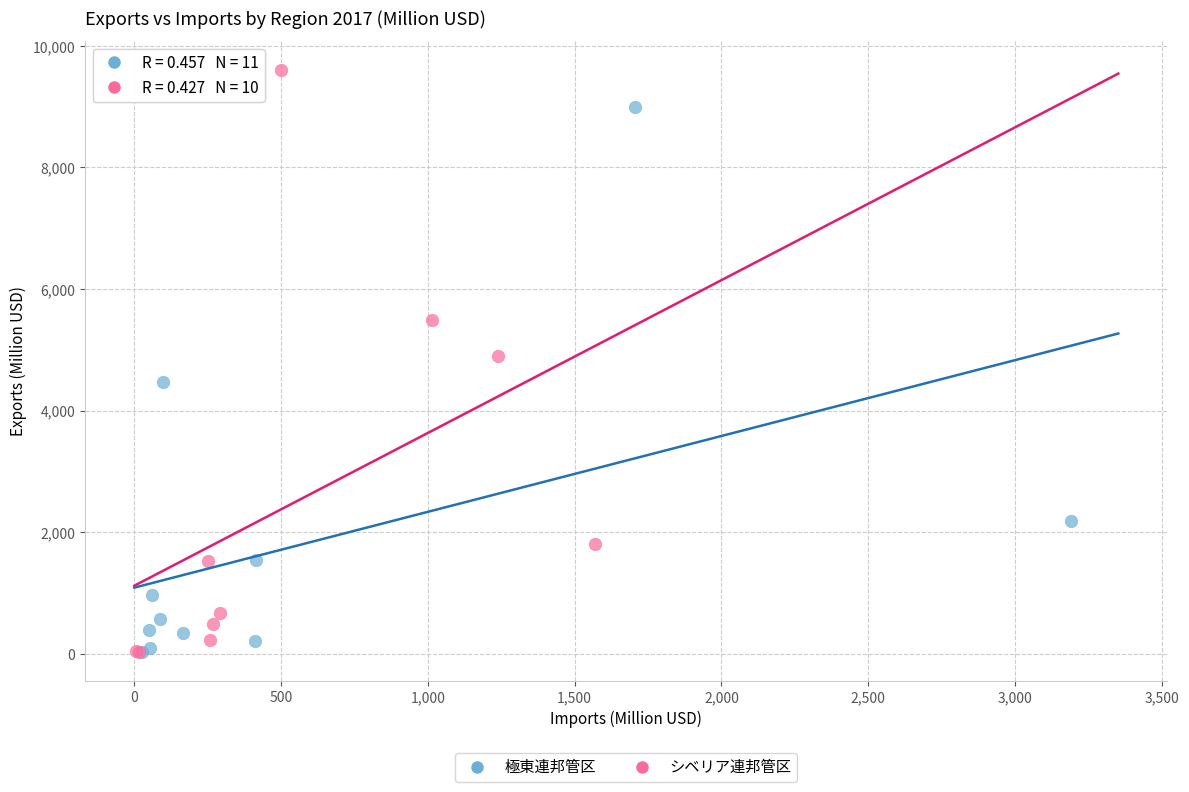

Which series reaches the maximum Y coordinate?

シベリア連邦管区